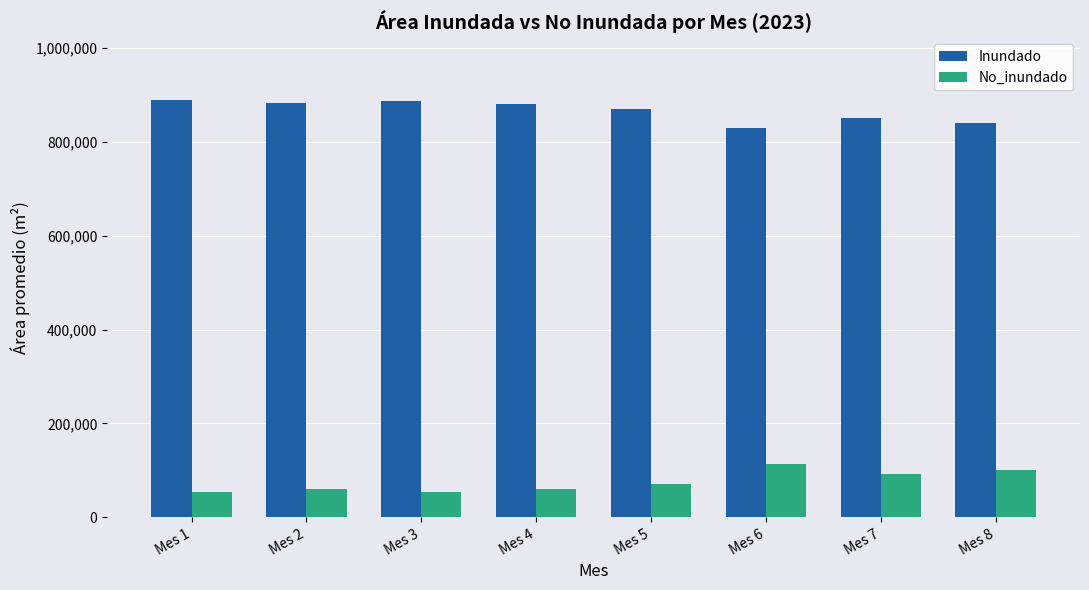

Count the number of categories in the chart.

8